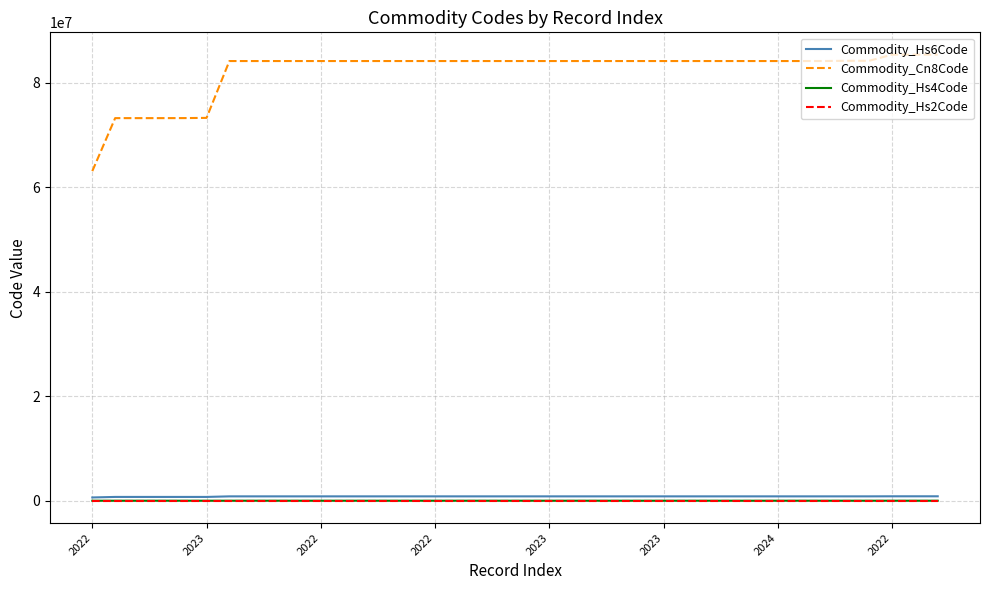

Which series has the widest spread of values?

Commodity_Cn8Code